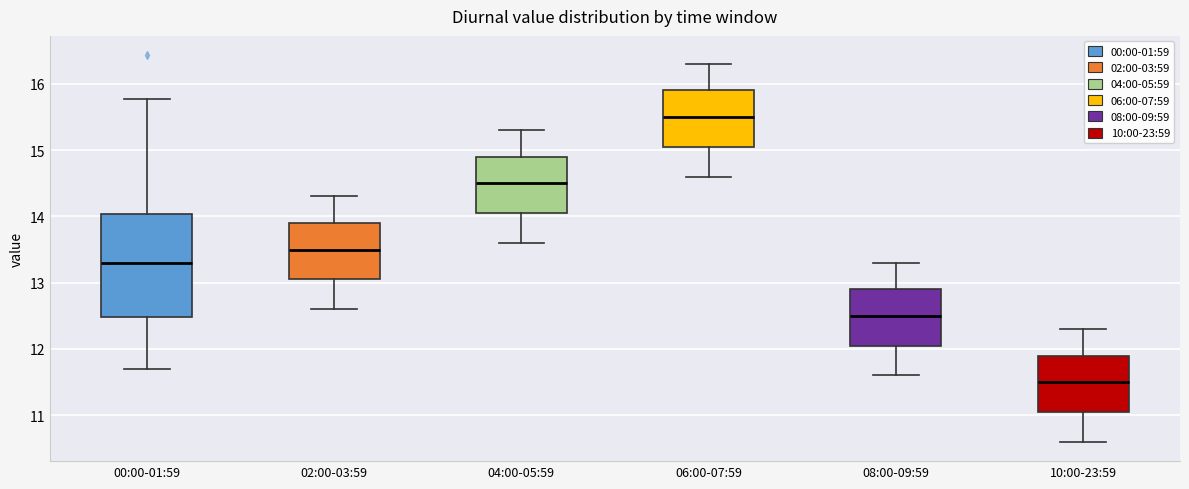

Comparing the boxes themselves (not the whiskers), which one is the tallest?

00:00-01:59